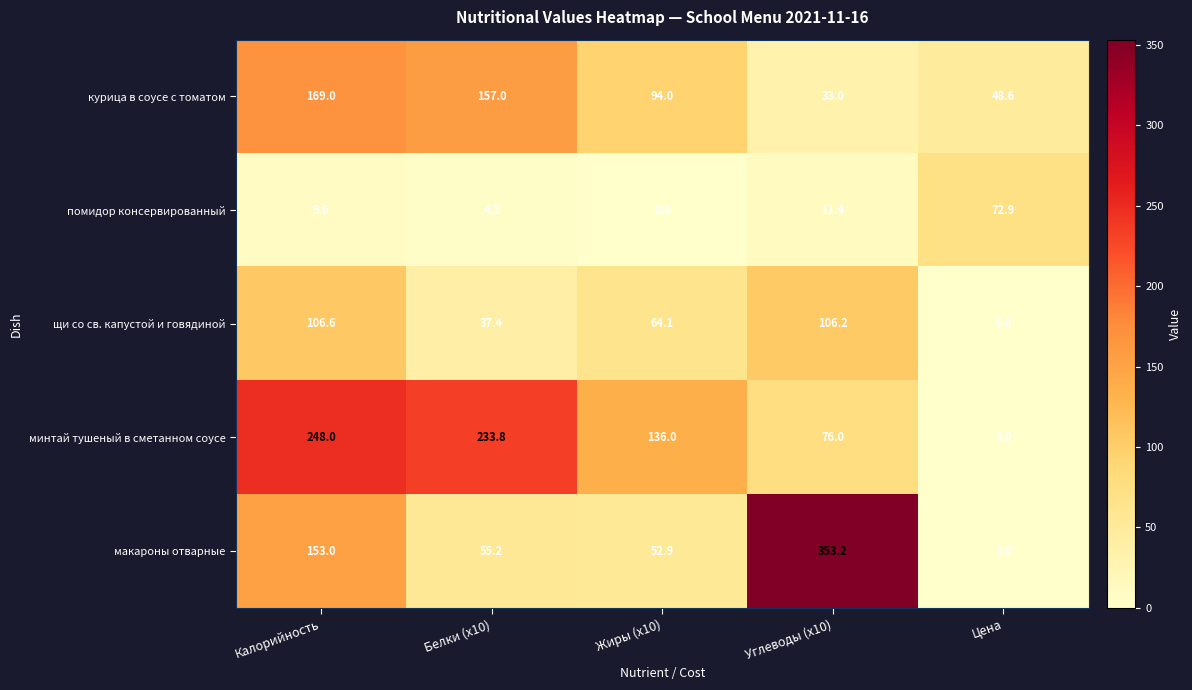

Reading left to right, transcribe all the data shown in this chart.

курица в соусе с томатом: Калорийность=169.0	Белки (x10)=157.0	Жиры (x10)=94.0	Углеводы (x10)=33.0	Цена=48.6
помидор консервированный: Калорийность=9.6	Белки (x10)=4.2	Жиры (x10)=0.6	Углеводы (x10)=11.4	Цена=72.9
щи со св. капустой и говядиной: Калорийность=106.6	Белки (x10)=37.4	Жиры (x10)=64.1	Углеводы (x10)=106.2	Цена=0.0
минтай тушеный в сметанном соусе: Калорийность=248.0	Белки (x10)=233.8	Жиры (x10)=136.0	Углеводы (x10)=76.0	Цена=0.0
макароны отварные: Калорийность=153.0	Белки (x10)=55.2	Жиры (x10)=52.9	Углеводы (x10)=353.2	Цена=0.0